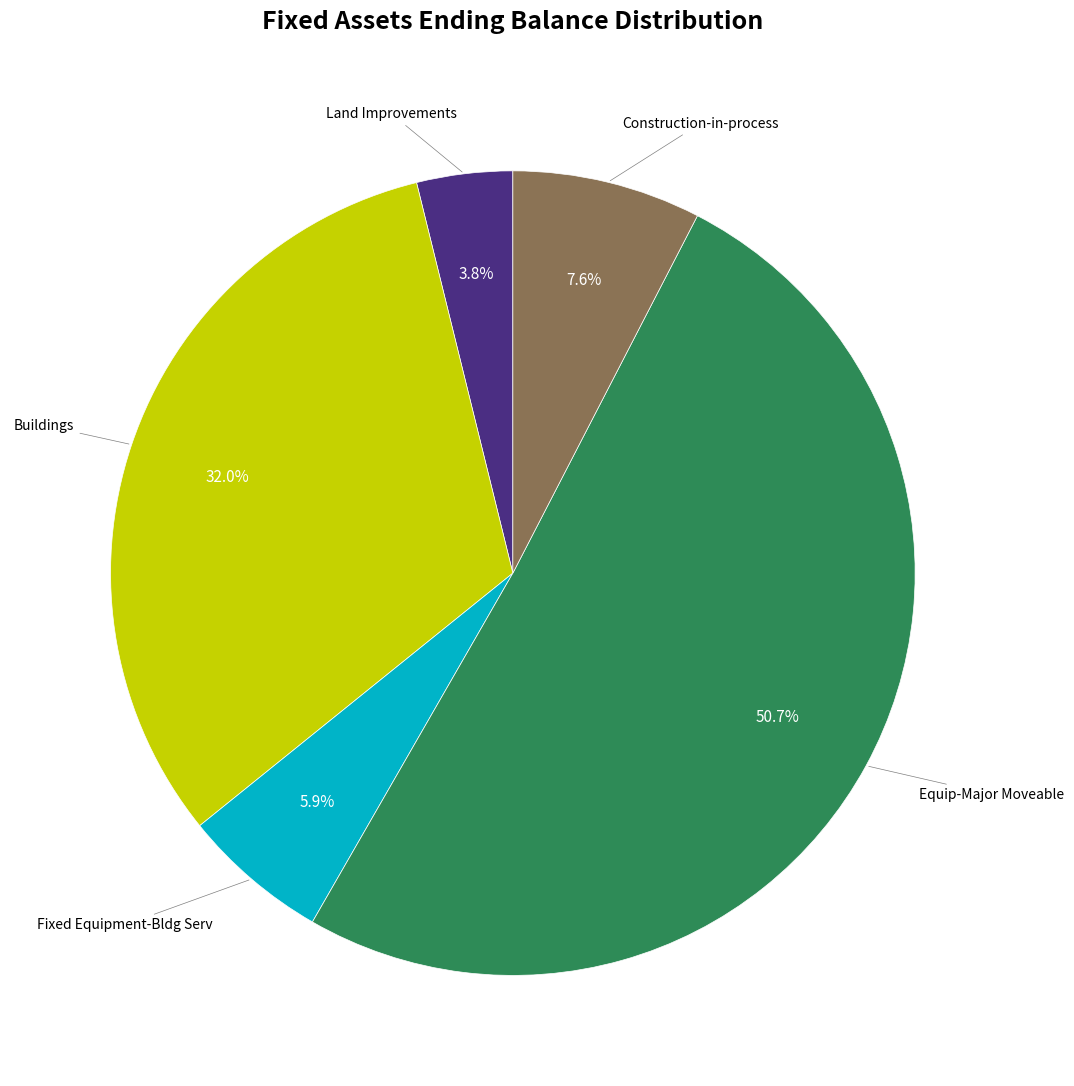

Is there any slice that represents more than half of the pie?

Yes